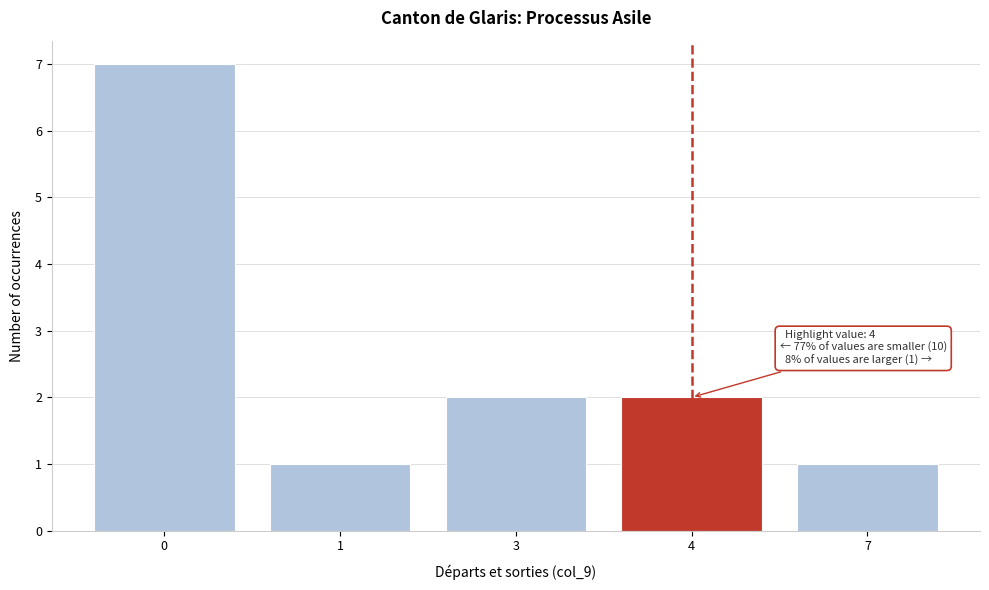

Reading right to left, extract all data points from this chart.

1	2	2	1	7